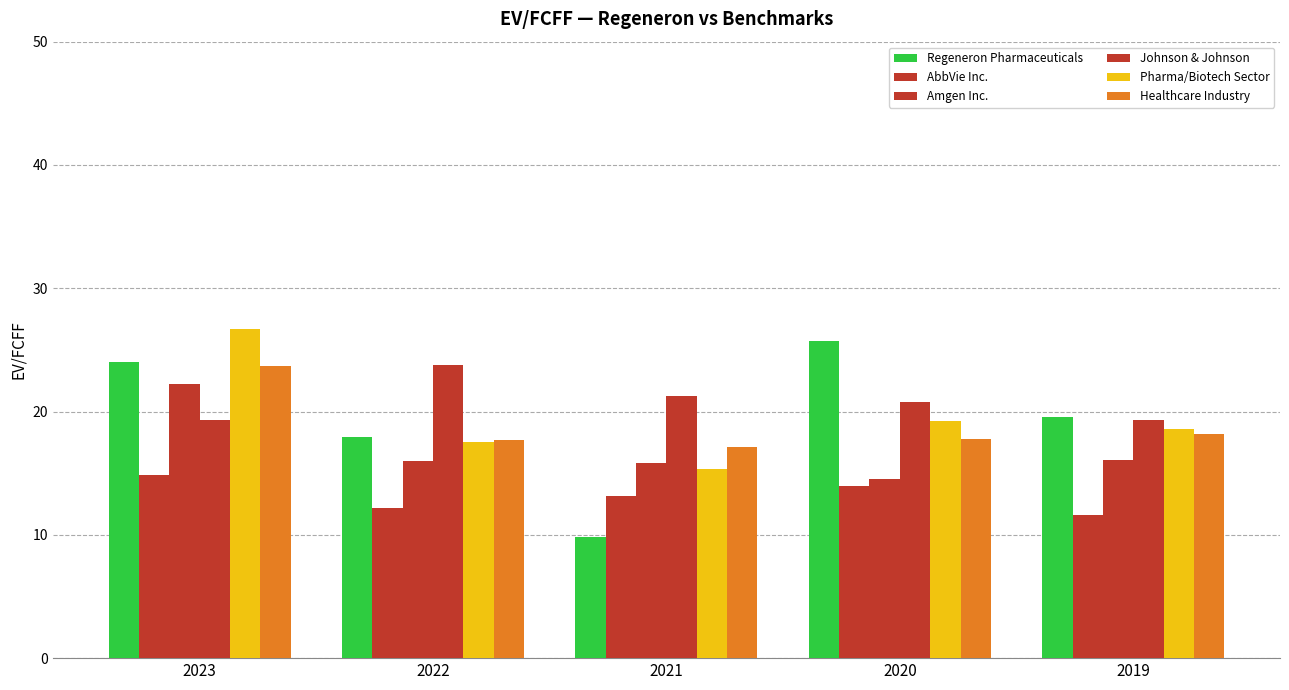

At how many categories does at least one series exceed 18?

5